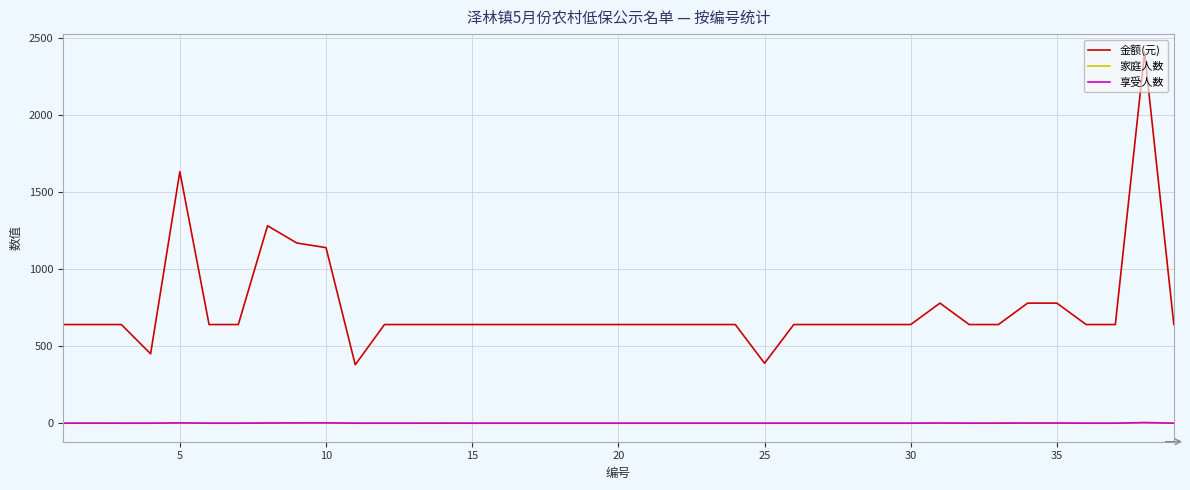

Which series has the widest spread of values?

金额(元)